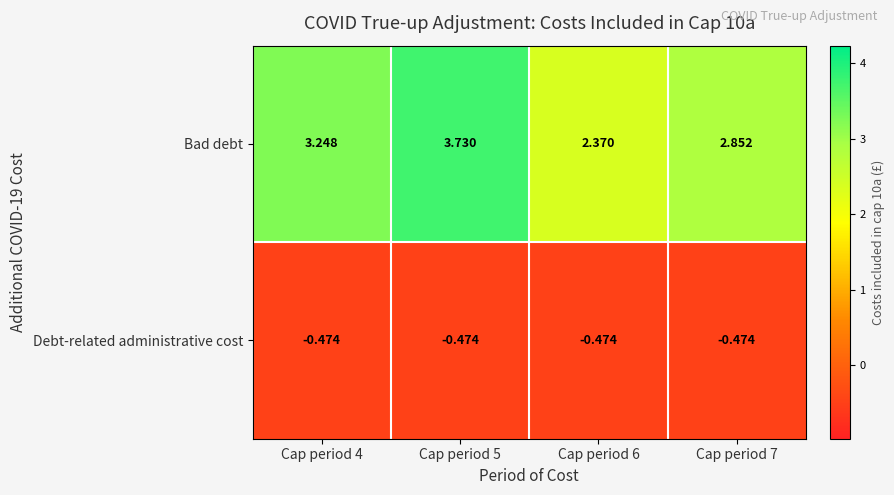

List the series in order of their overall mean, highest first.

Bad debt, Debt-related administrative cost